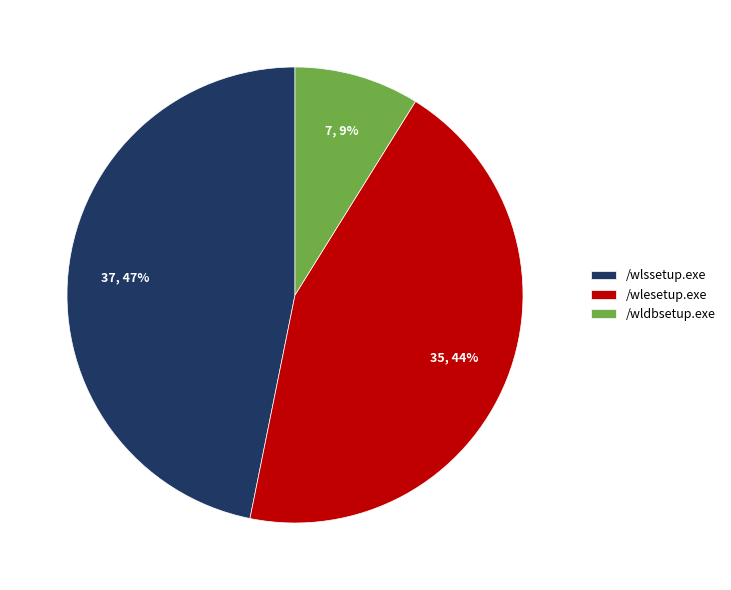

Combined, do /wldbsetup.exe and /wlssetup.exe account for over 50%?

Yes